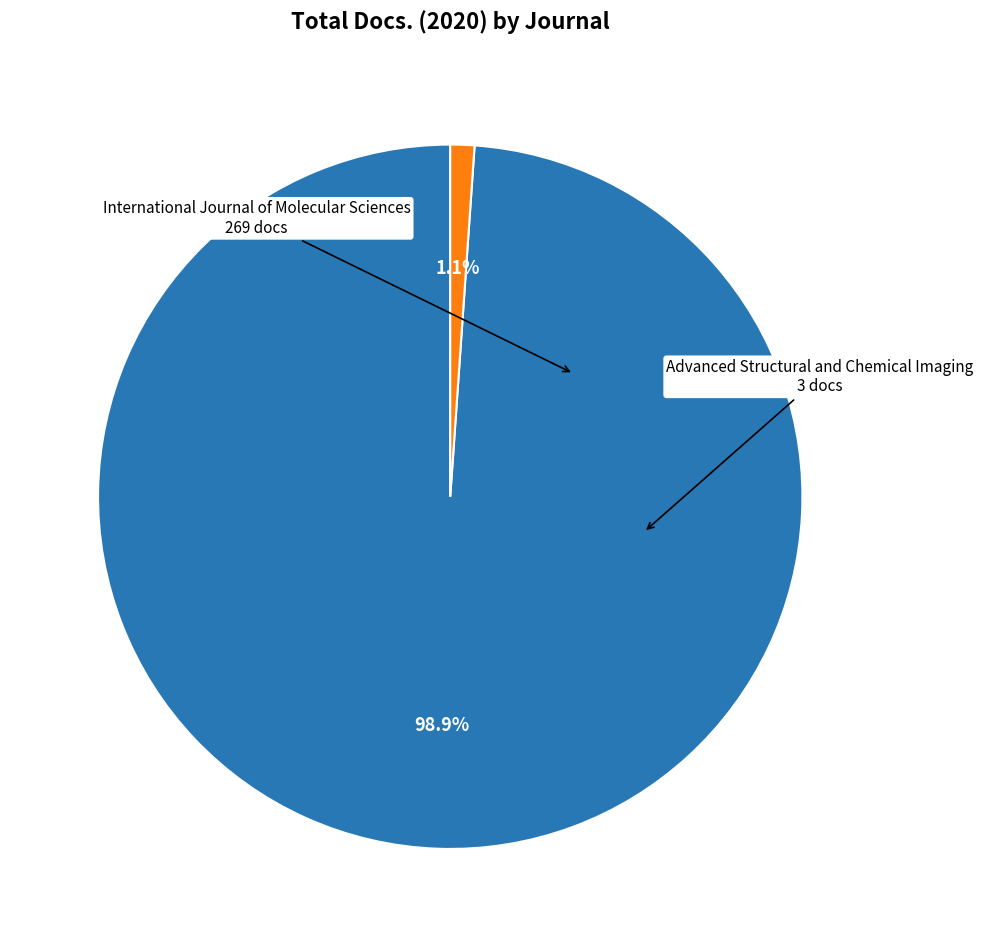

Is there a majority slice in this chart?

Yes